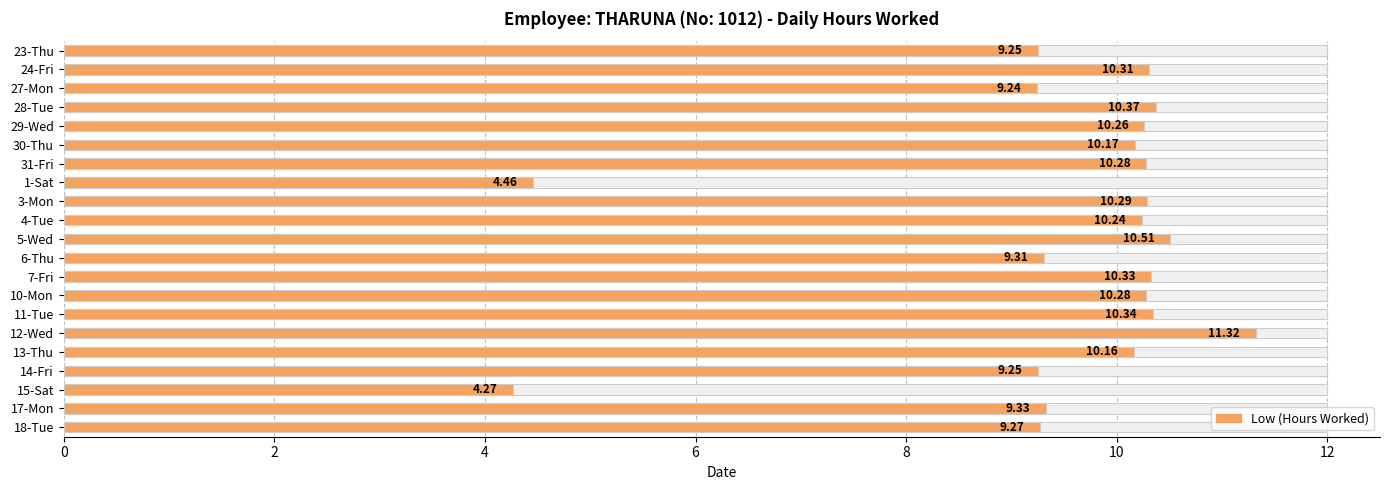

What is the smallest value displayed?

4.3